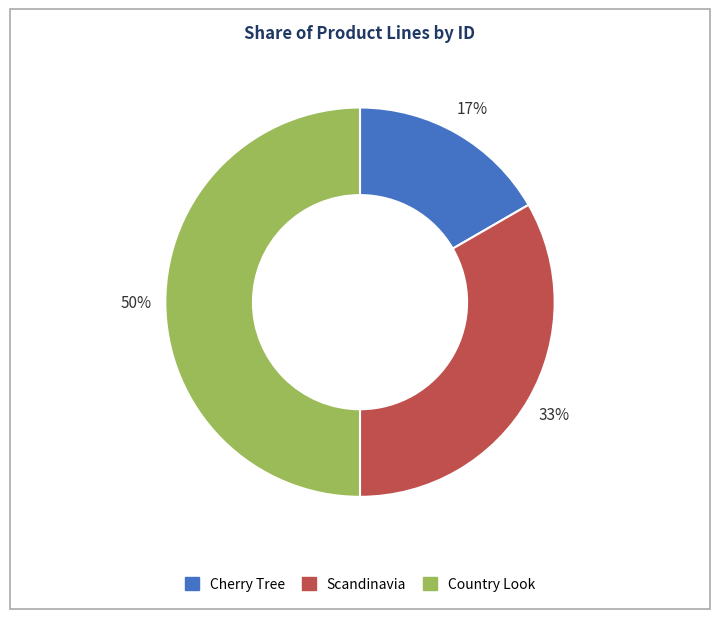

How many segments does this pie chart have?

3